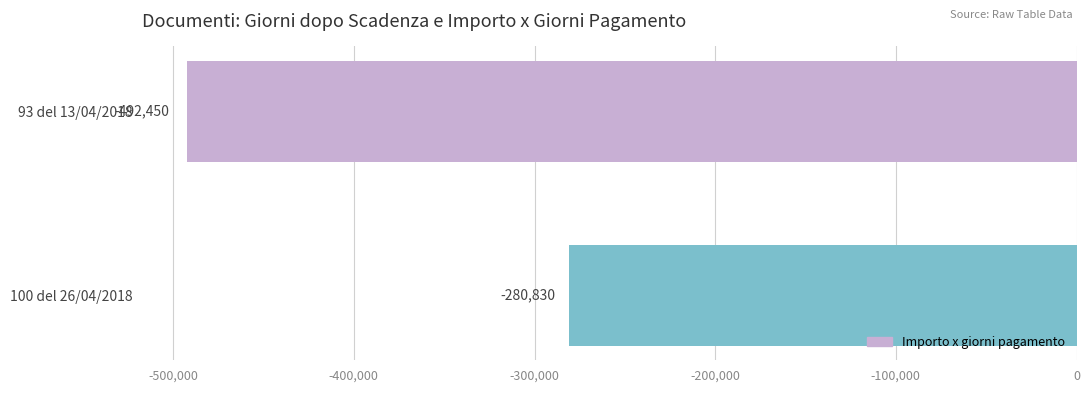

What is the label of the 1st bar from the top?

93 del 13/04/2018